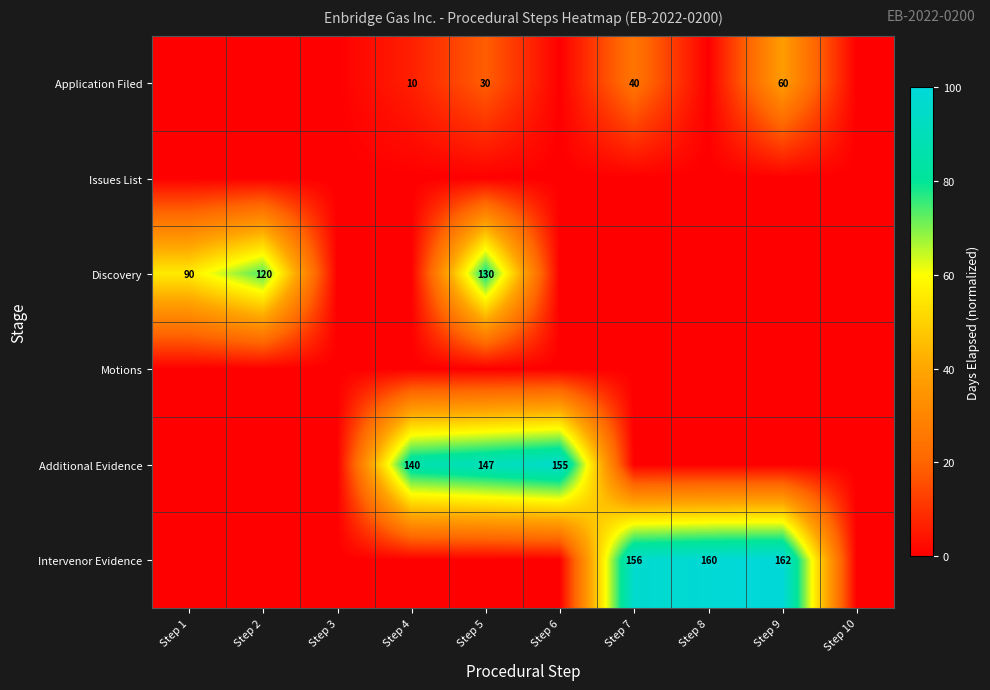

Is the value of Discovery at Step 2 greater than the value of Additional Evidence at Step 5?

No